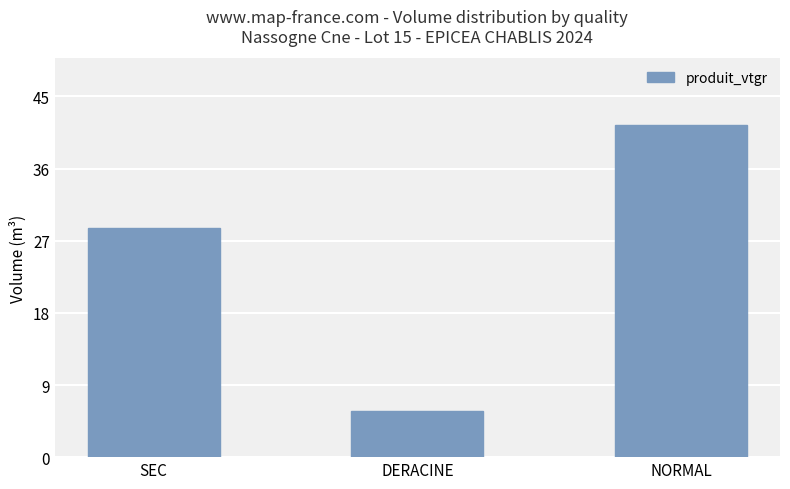

How many values exceed 28?

2